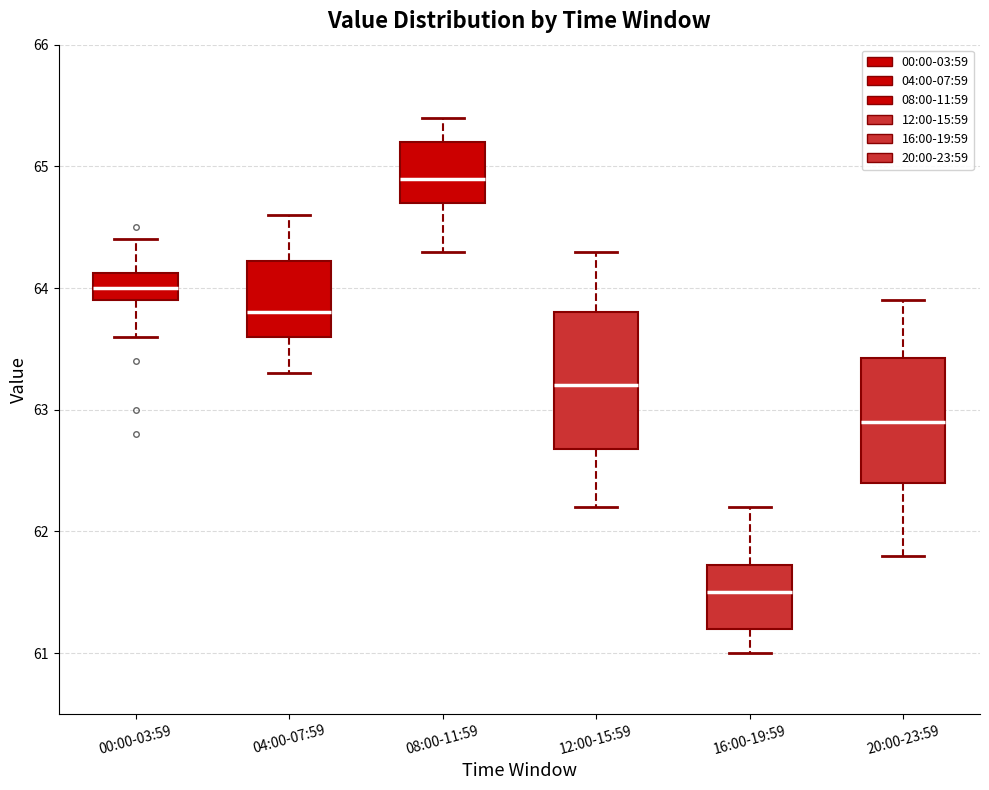

Which box has the lowest median line?

16:00-19:59